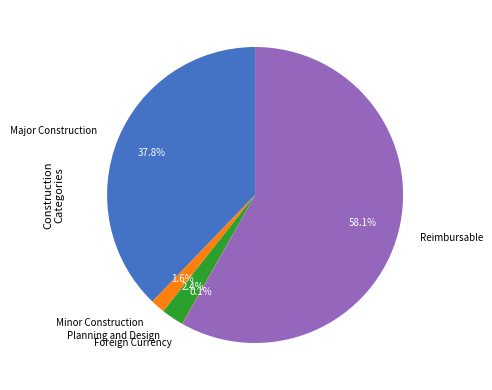

To the nearest percent, what is the combined percentage of Major Construction and Minor Construction?

39%